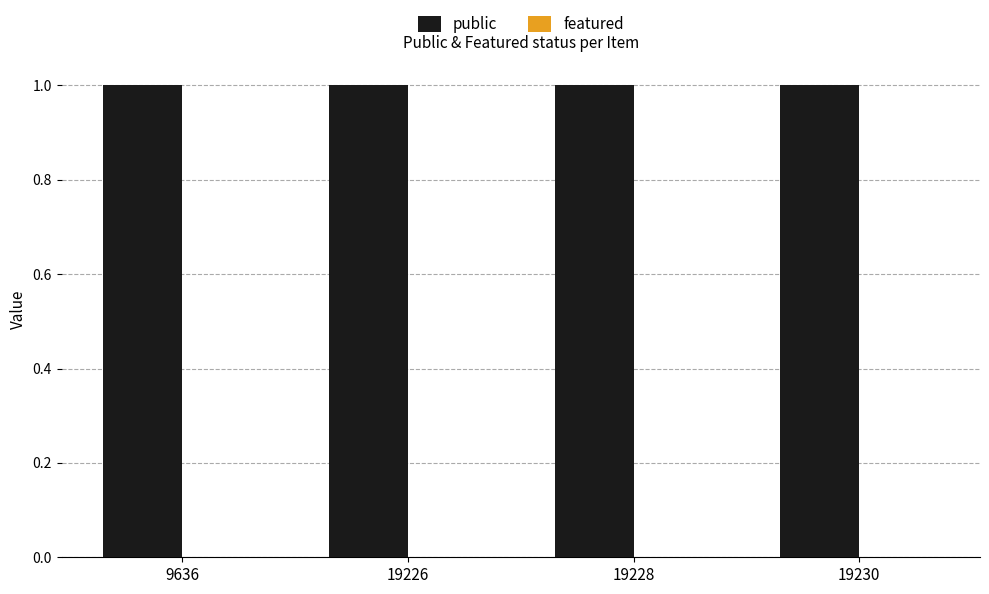

At which category is the sum across all series the highest?

9636